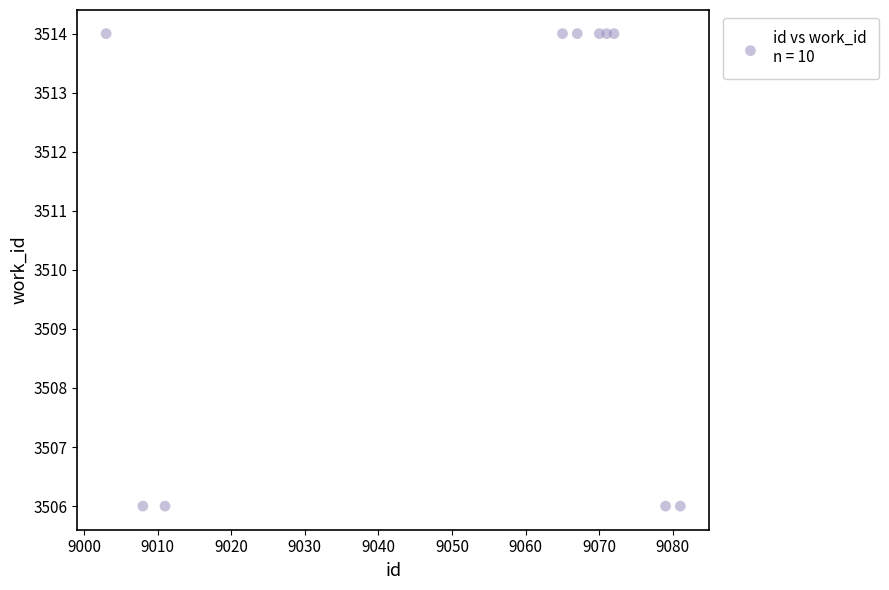

What is the range of Y values (max minus min)?

8